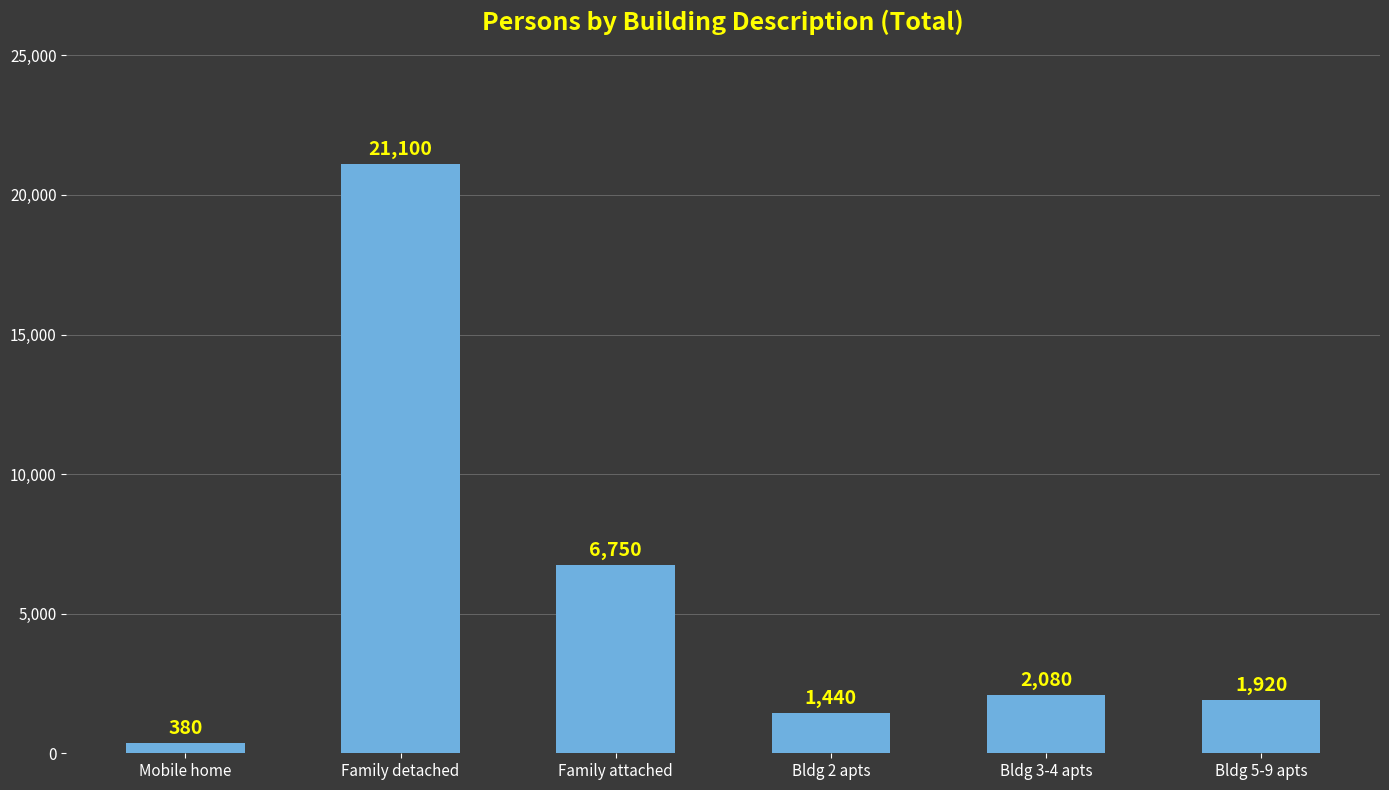

What is the value of the 3rd bar from the left?

6750